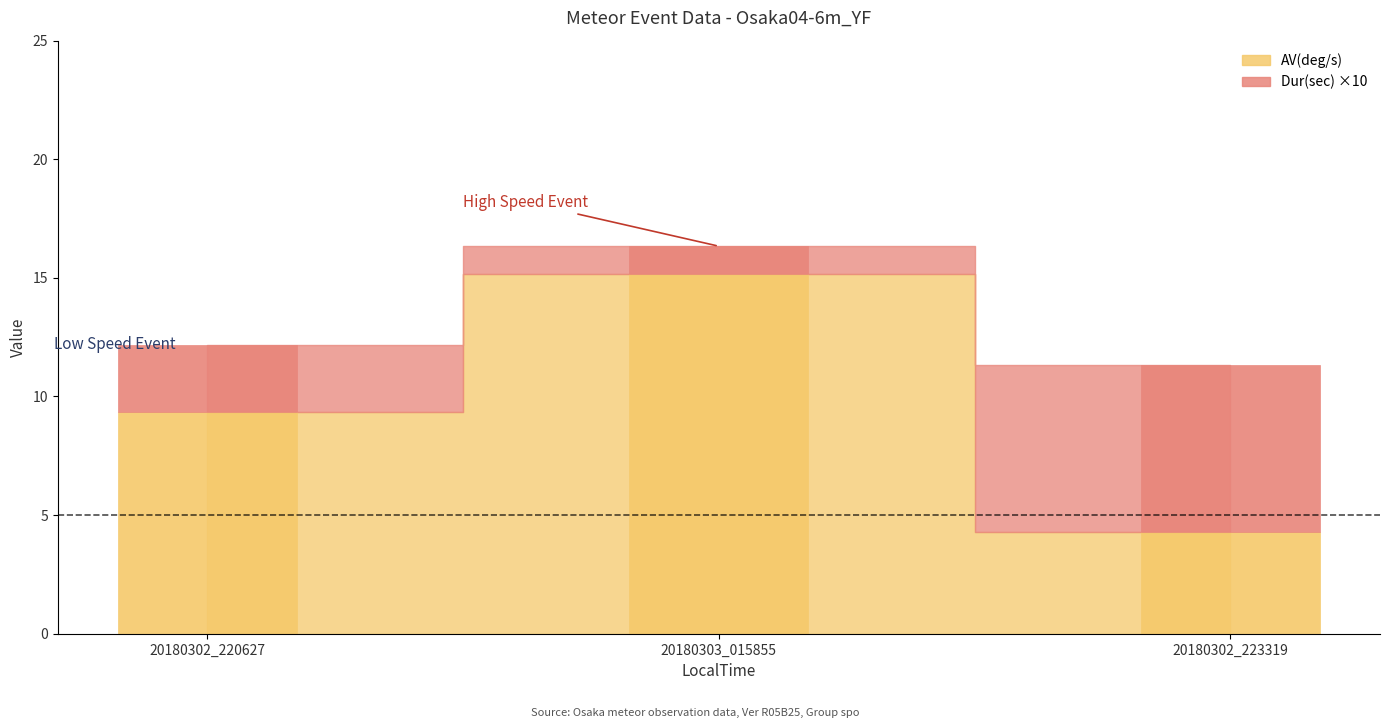

Where is Dur(sec) nearest to the value 4?

20180302_220627